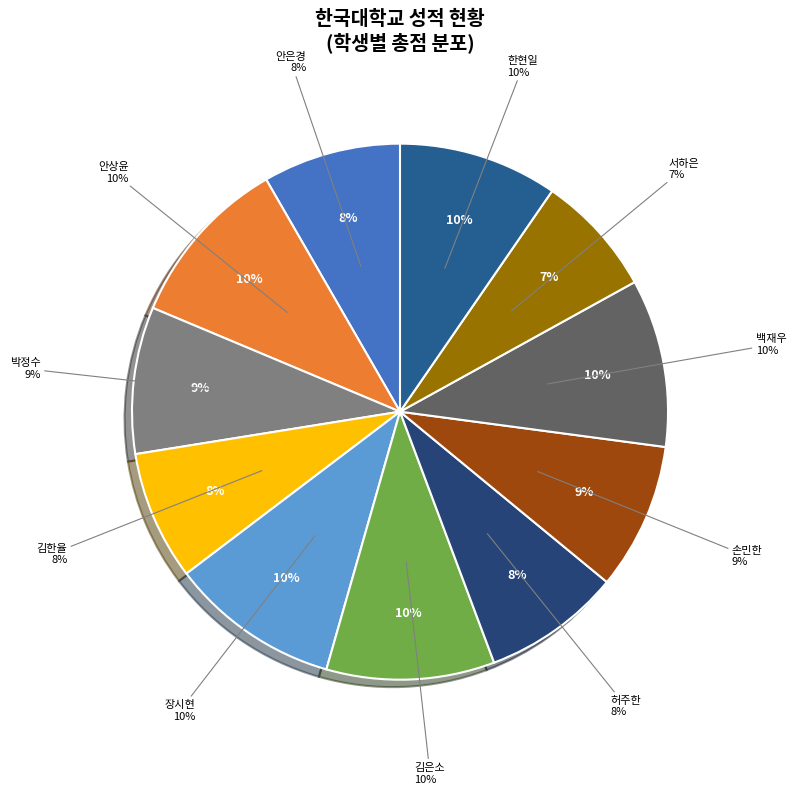

Does 박정수 represent more than half of the total?

No